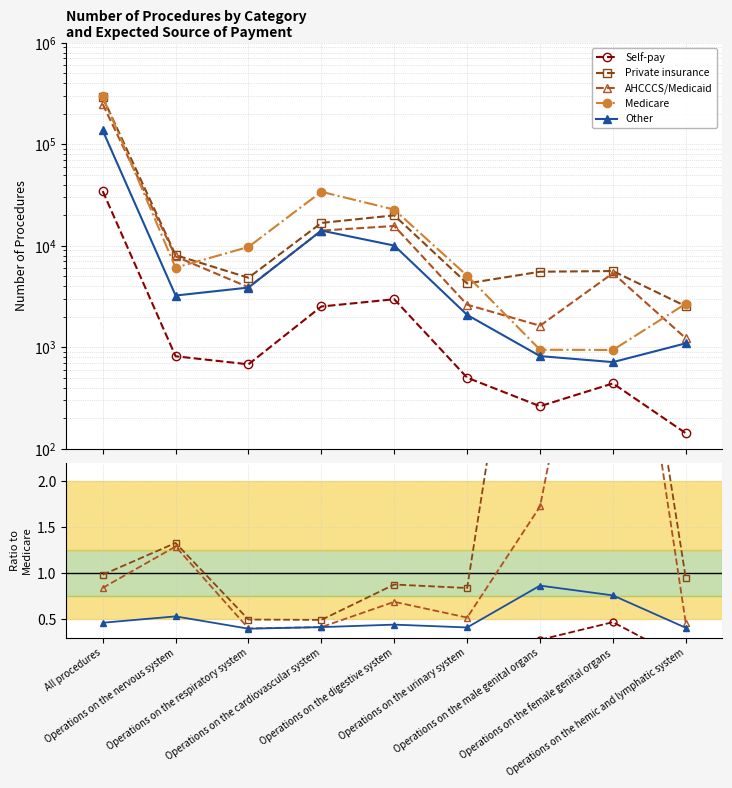

True or false: AHCCCS/Medicaid and Self-pay intersect in this chart.

False